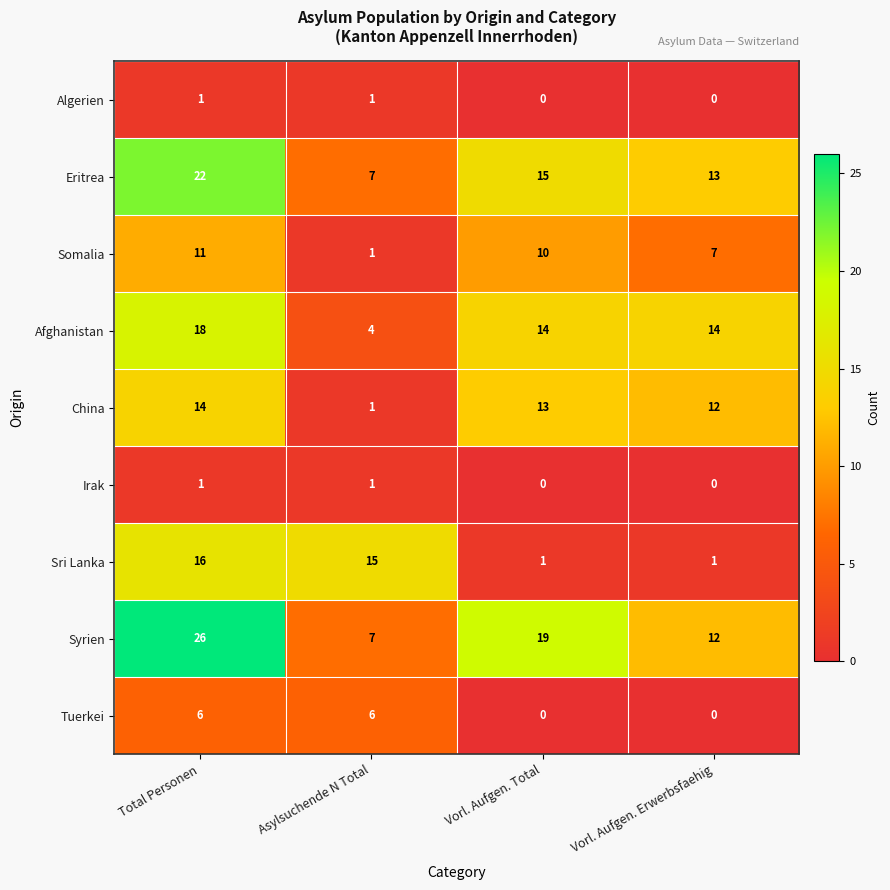

Read the Tuerkei value at Asylsuchende N Total.

6